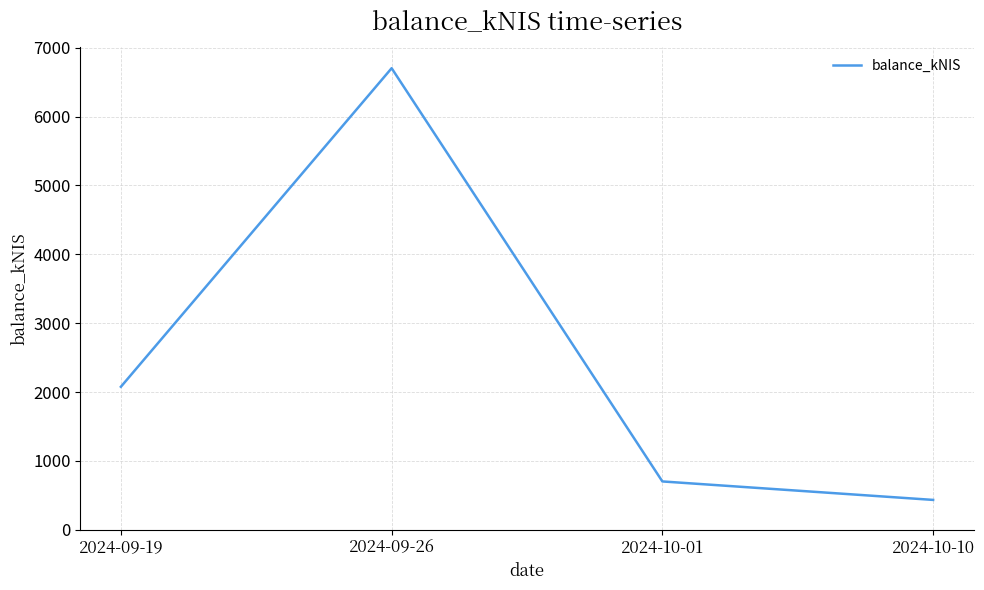

Is it true that the value at 2024-09-26 is 3520.2?

False